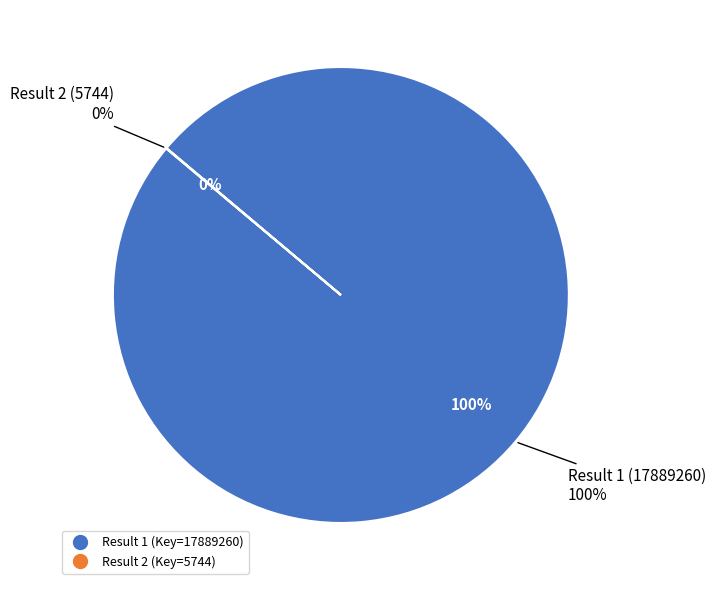

Rank the categories by value from lowest to highest.

Result 2, Result 1